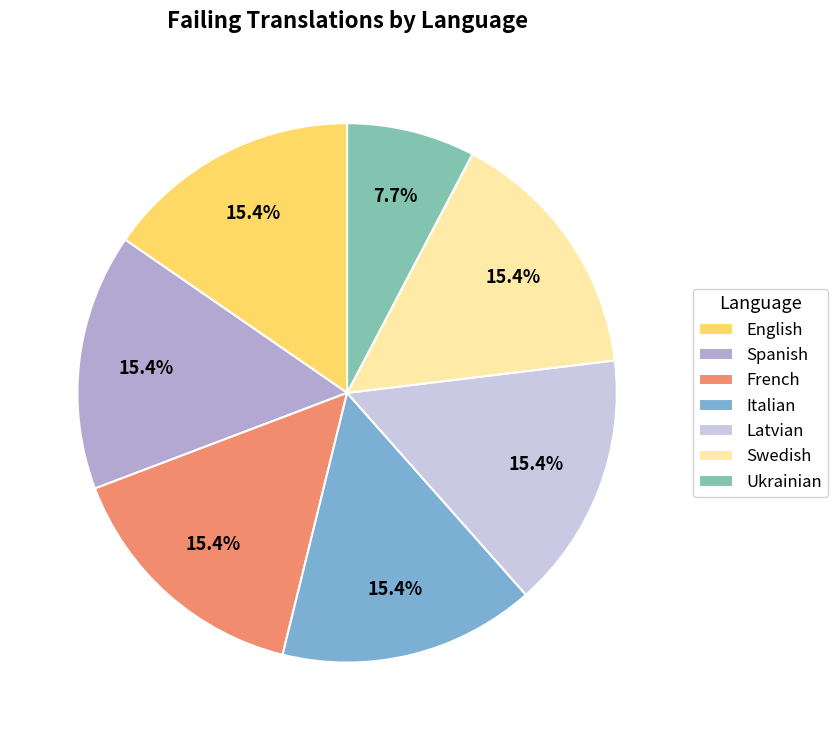

The French slice represents 21% of the pie. True or false?

False